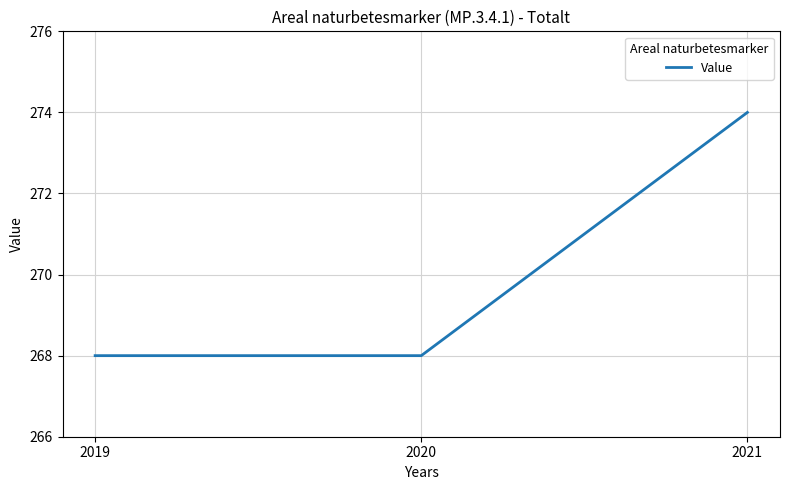

How many lines are shown in the chart?

1